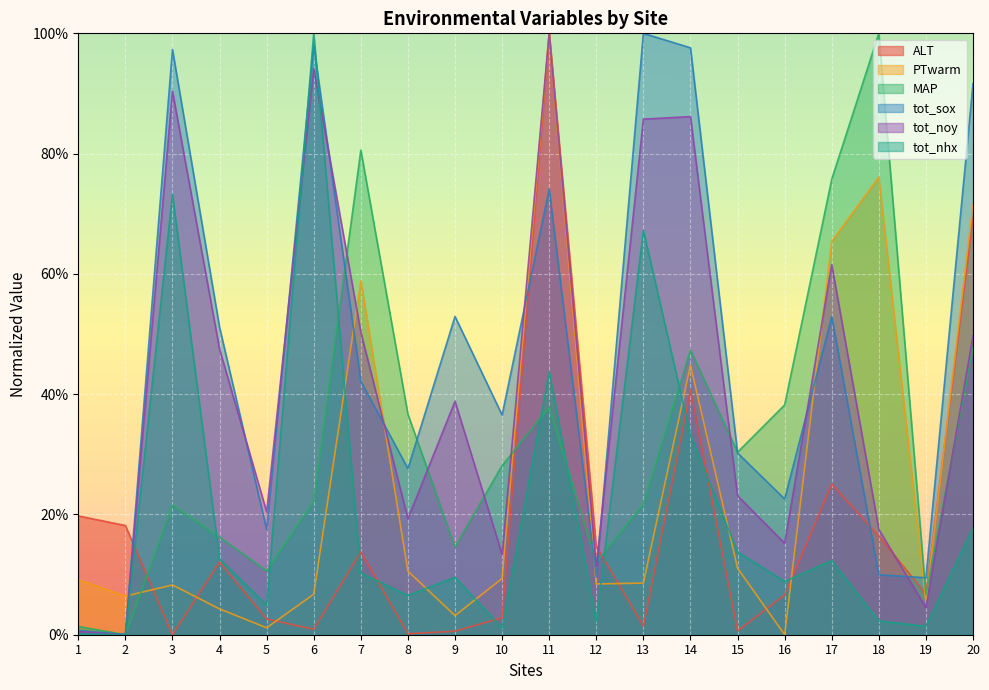

At how many categories does at least one series exceed 63?

9